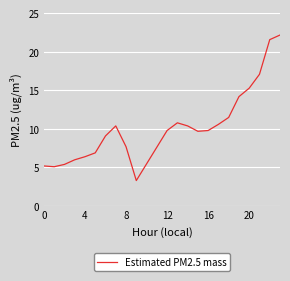

What is the greatest value displayed?

22.2